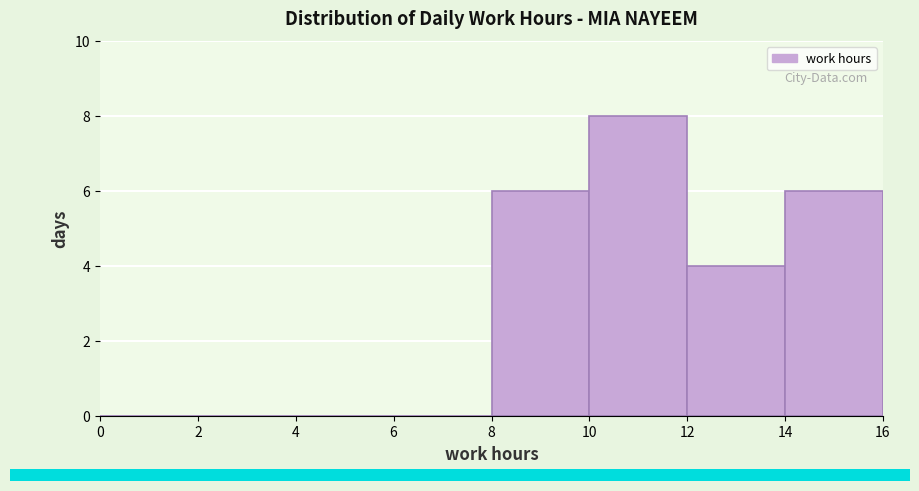

Which range on the x-axis has the tallest bar?

10 to 12